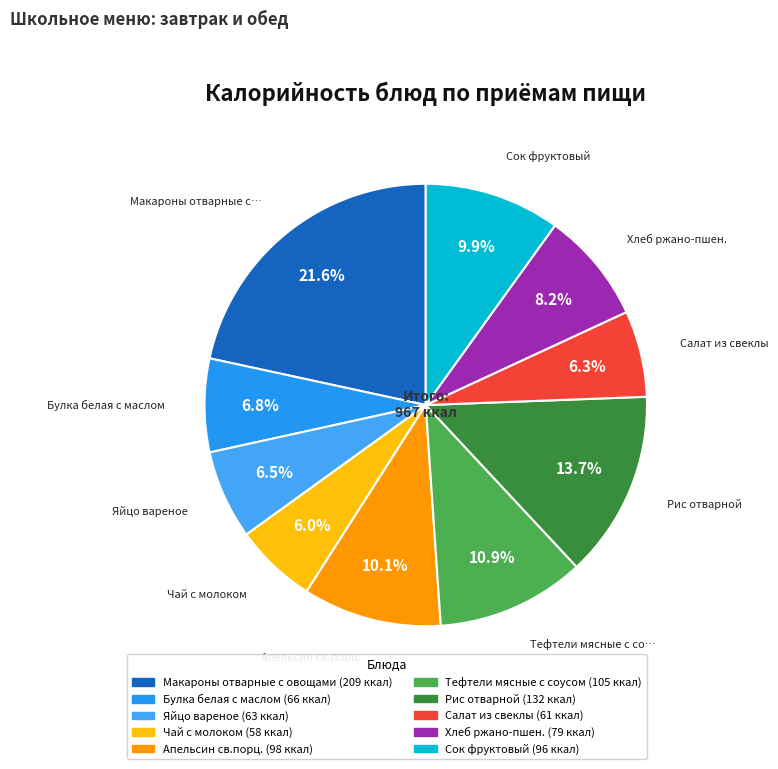

Which category has the biggest portion of the pie?

Макароны отварные с овощами